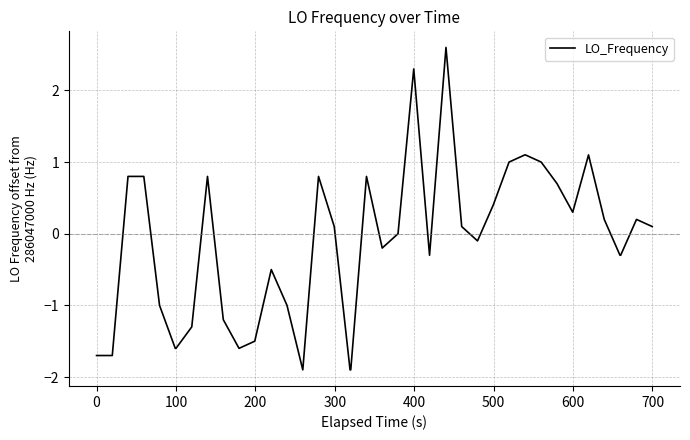

How many lines are shown in the chart?

1